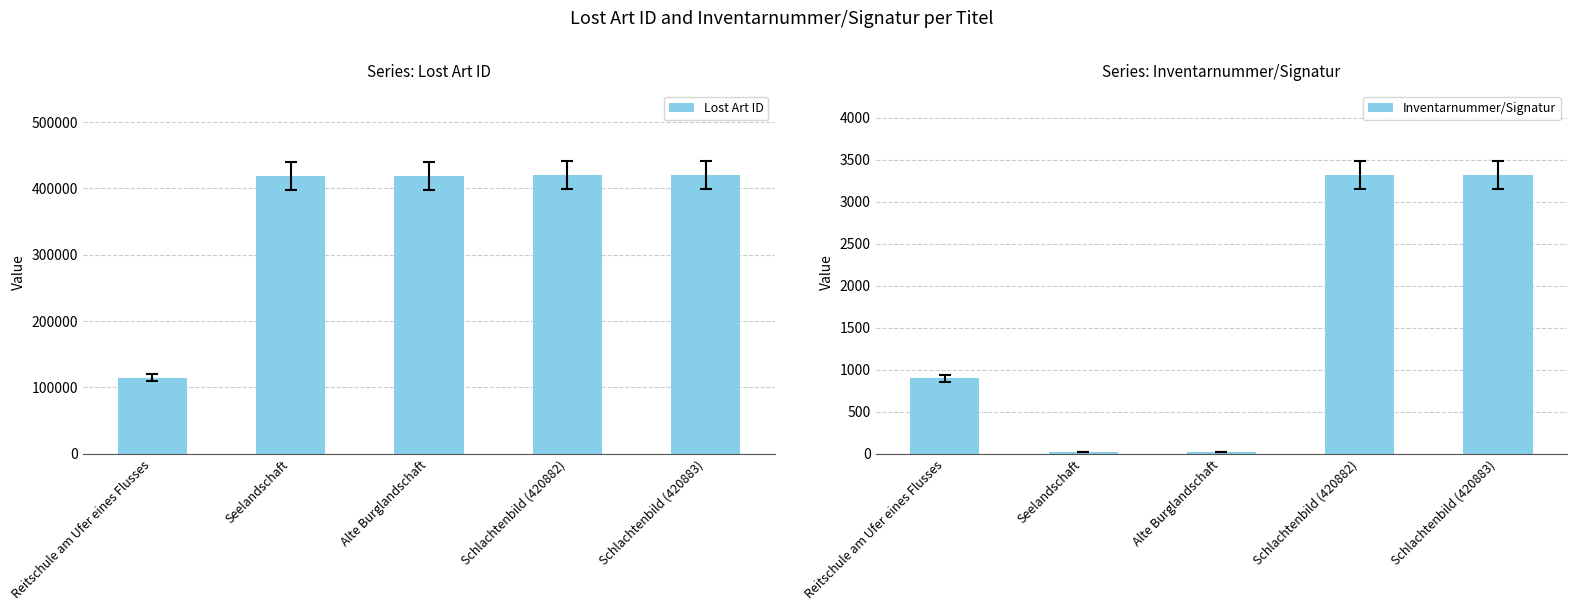

The Lost Art ID series shows 292386 at Seelandschaft. True or false?

False